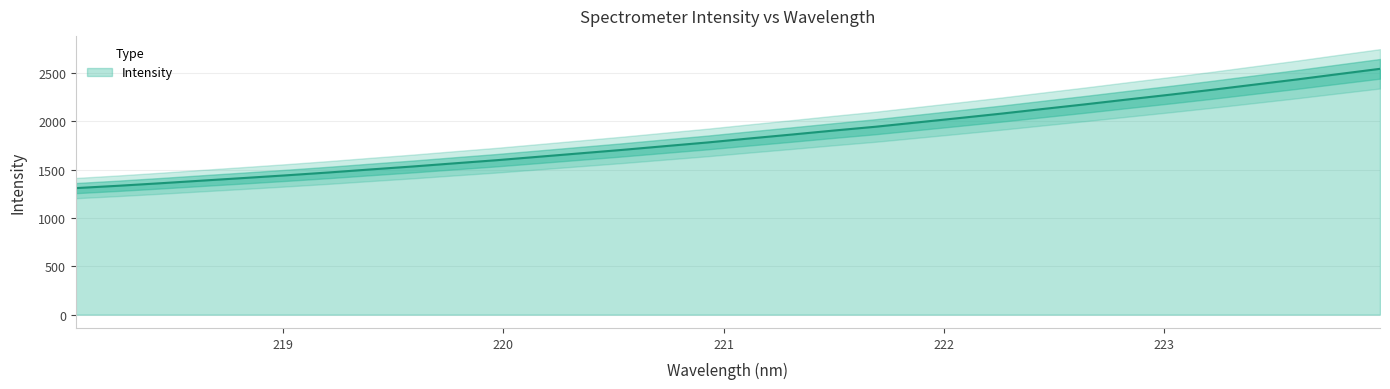

Reading left to right, extract all data points from this chart.

1308.9	1332.9	1358.9	1386.4	1413.5	1441.2	1470.4	1501.9	1532.5	1565.4	1597.7	1633.4	1669.2	1705.0	1743.1	1780.7	1822.2	1862.4	1903.9	1943.6	1988.6	2033.7	2079.6	2128.1	2176.1	2225.8	2274.8	2325.4	2378.5	2431.3	2487.2	2542.4